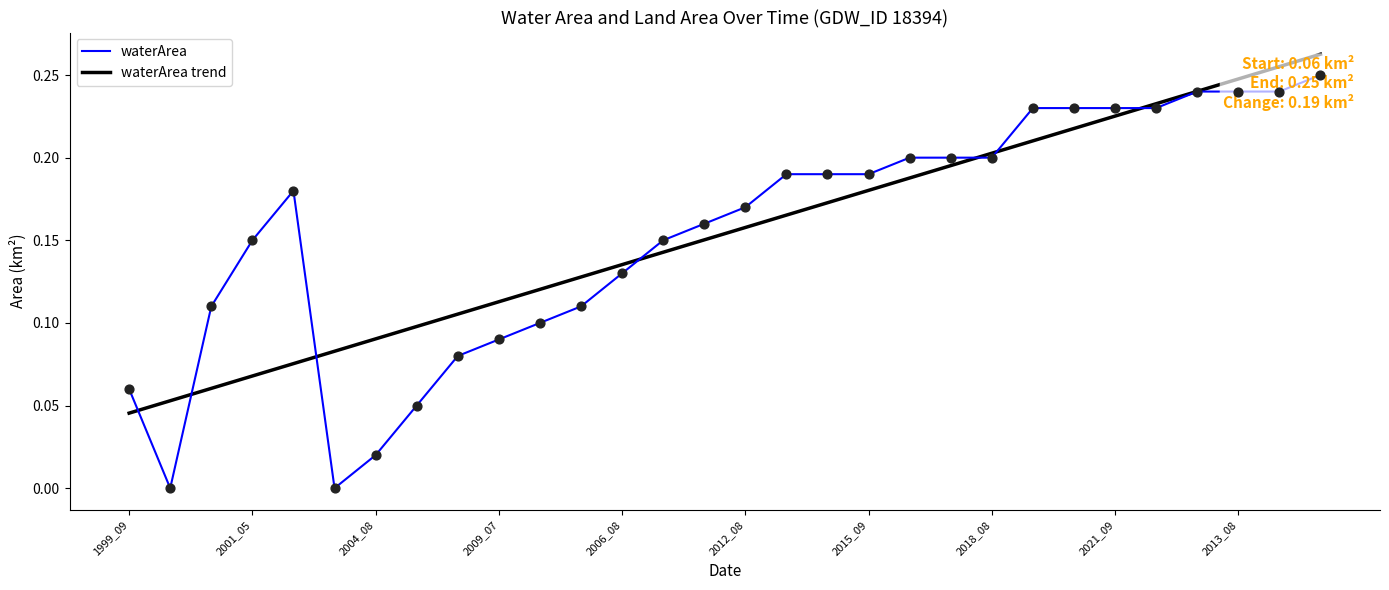

At how many categories does at least one series exceed 0?

30